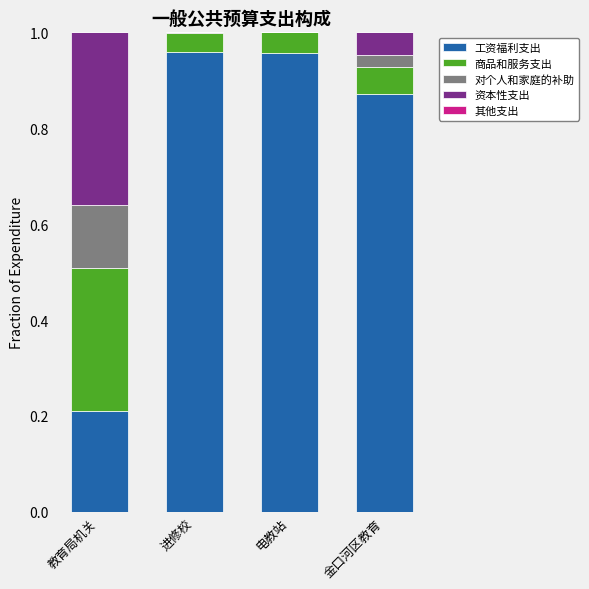

What is the sum of all 工资福利支出 values?

3.0